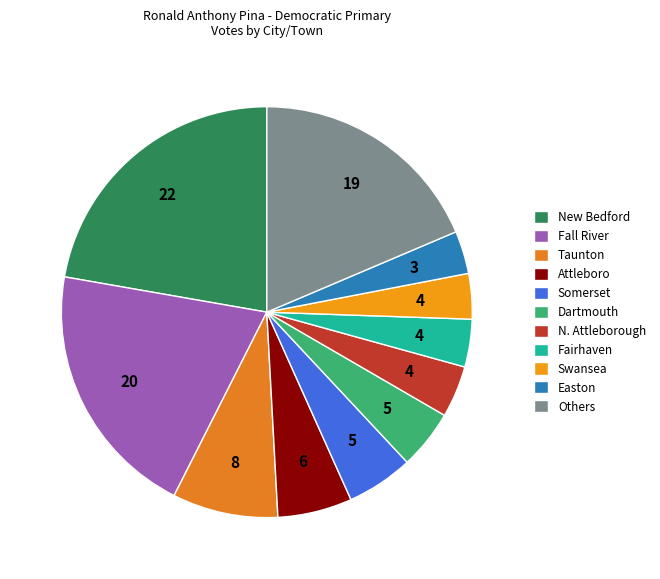

How many segments does this pie chart have?

11